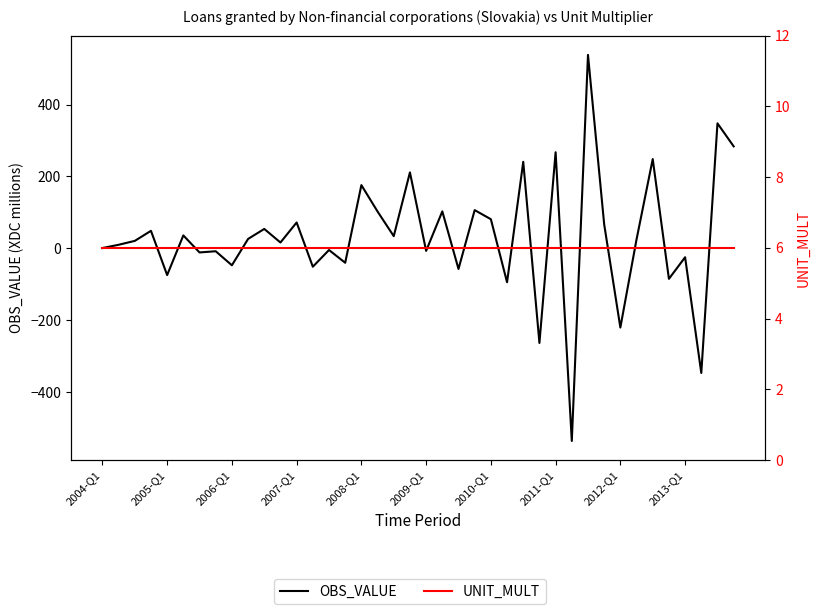

Does the chart have visible grid lines?

No